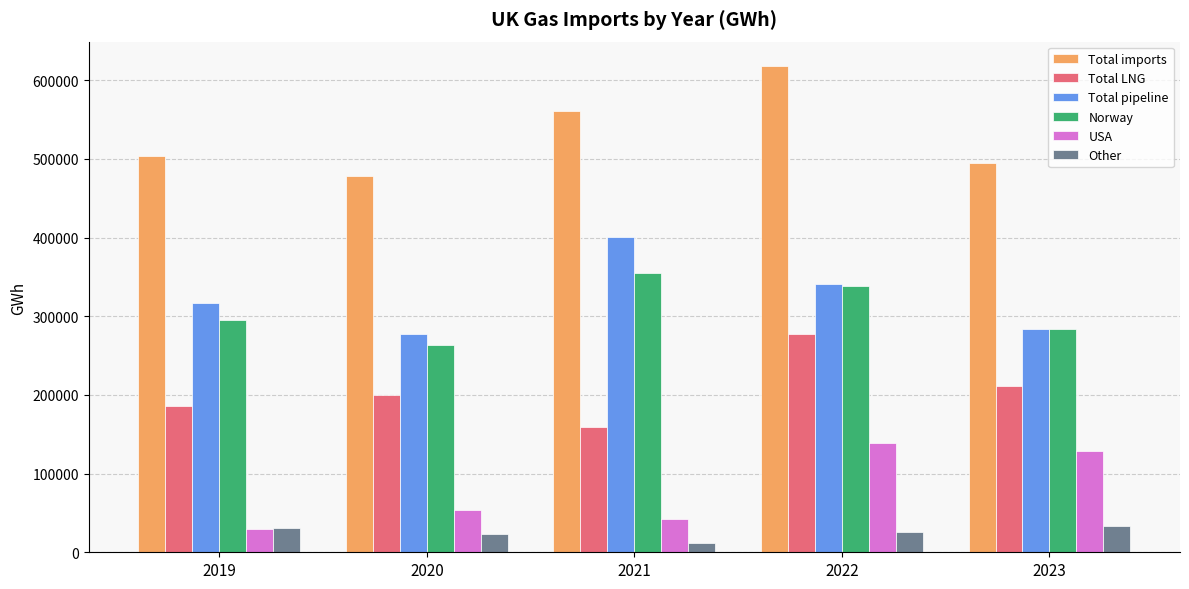

What is the sum of the Total LNG values at 2019 and 2020?

386134.8